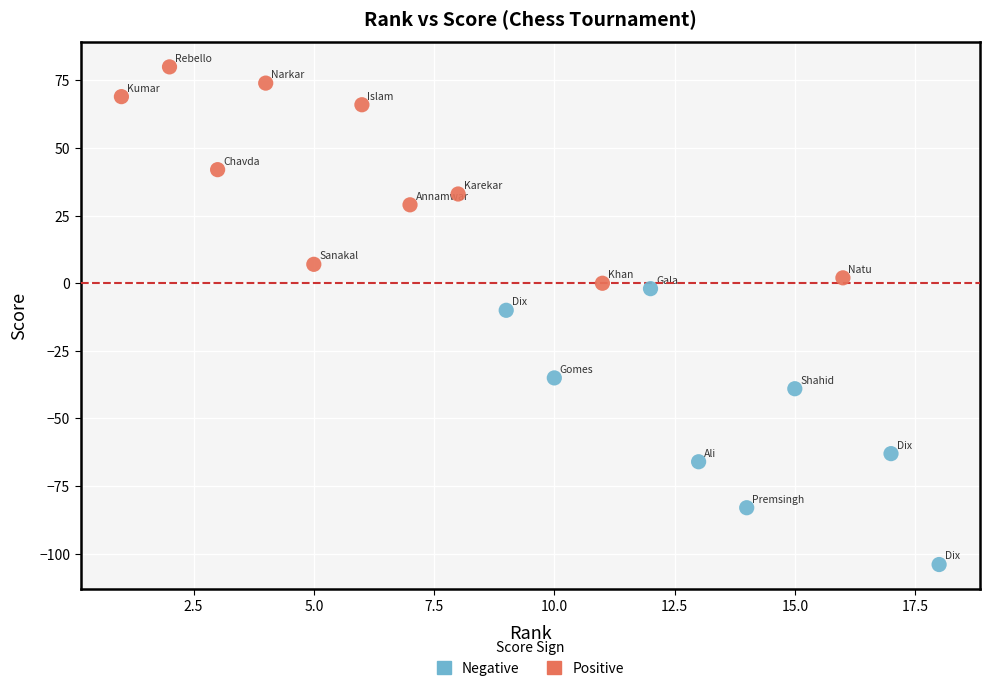

Which series reaches the minimum Y coordinate?

Negative